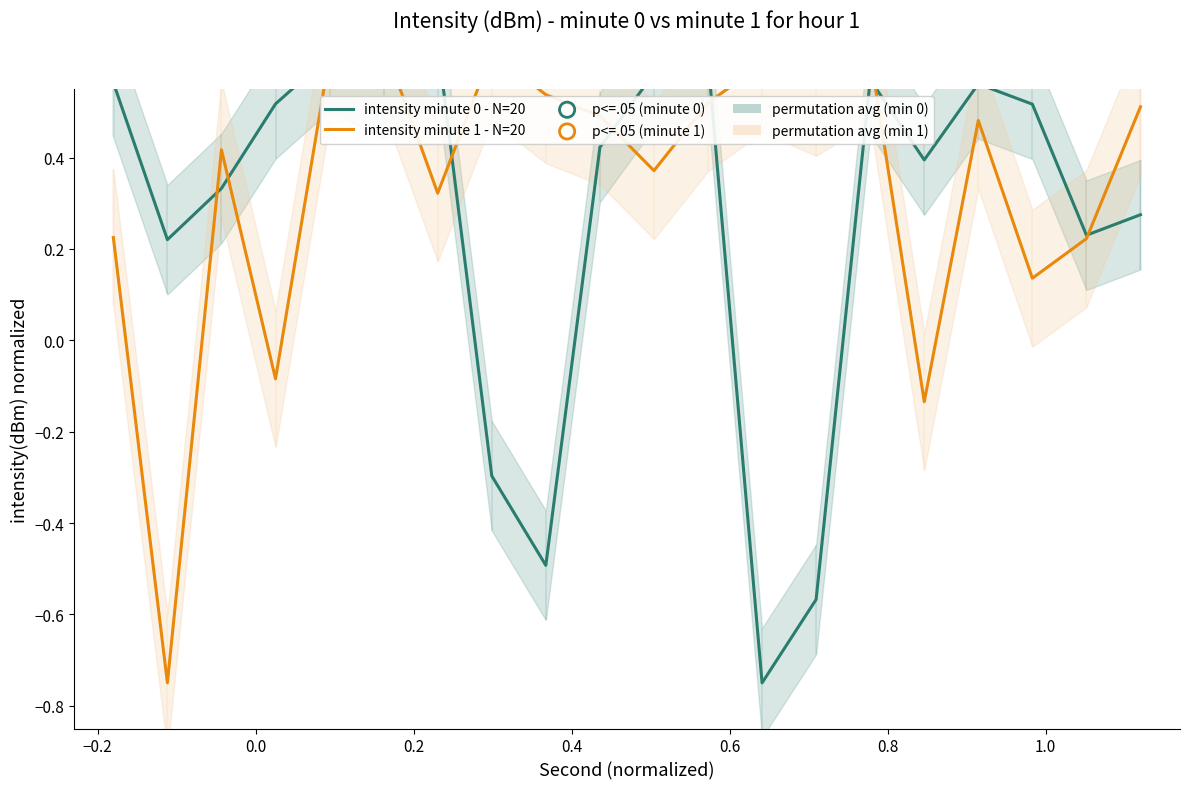

Which series reaches the minimum Y coordinate?

intensity minute 0 - N=20